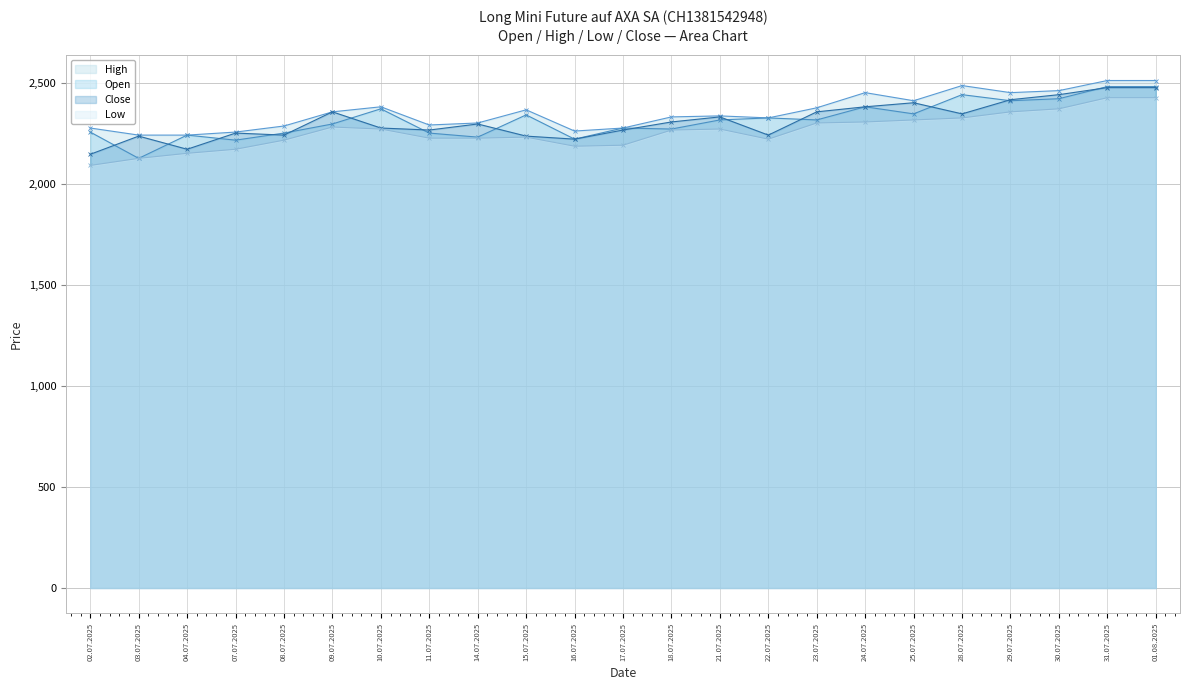

Which has a higher value, 01.08.2025 or 18.07.2025?

01.08.2025